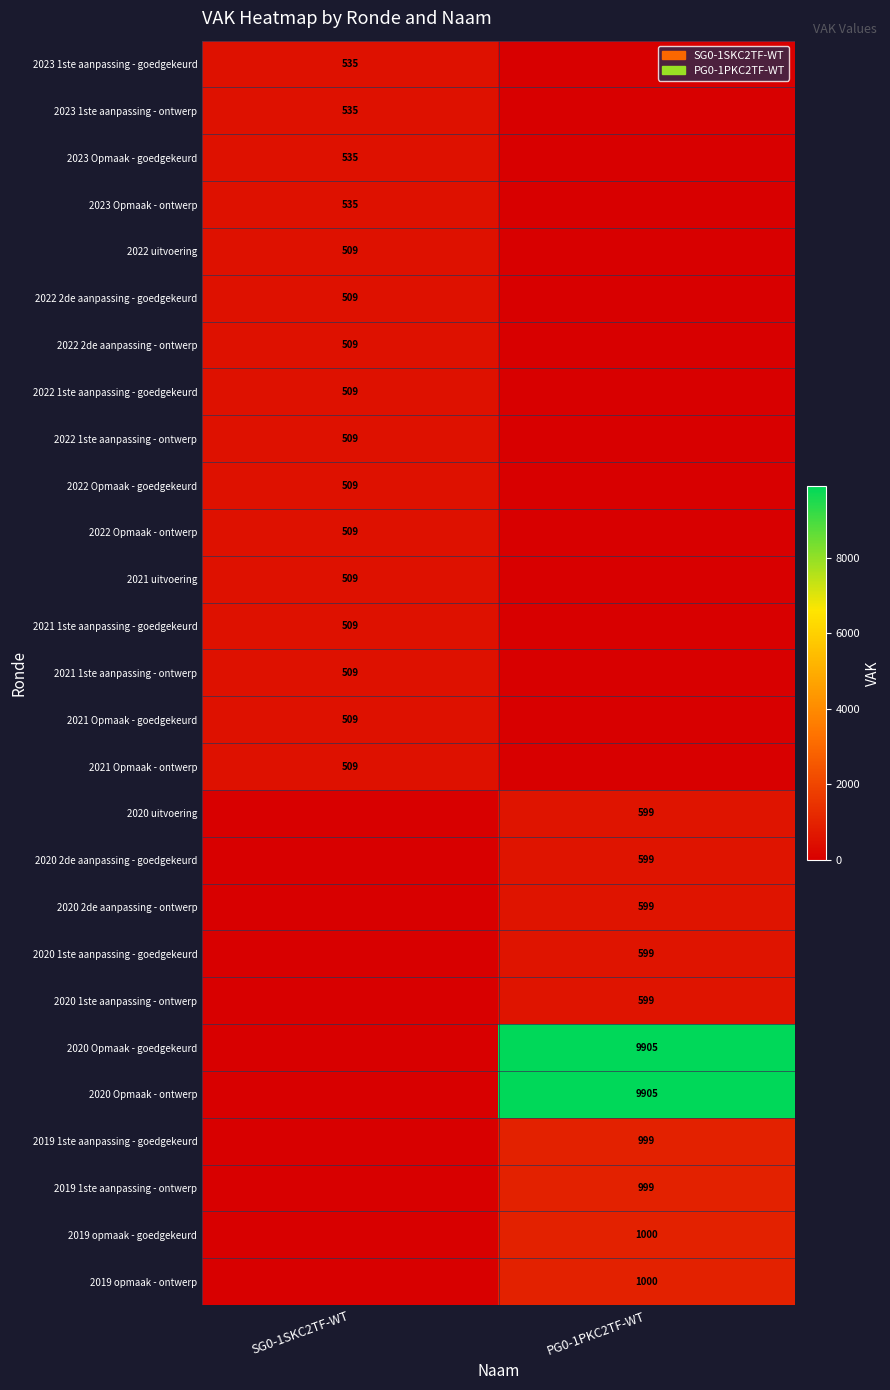

The 2020 1ste aanpassing - ontwerp series shows 599 at PG0-1PKC2TF-WT. True or false?

True